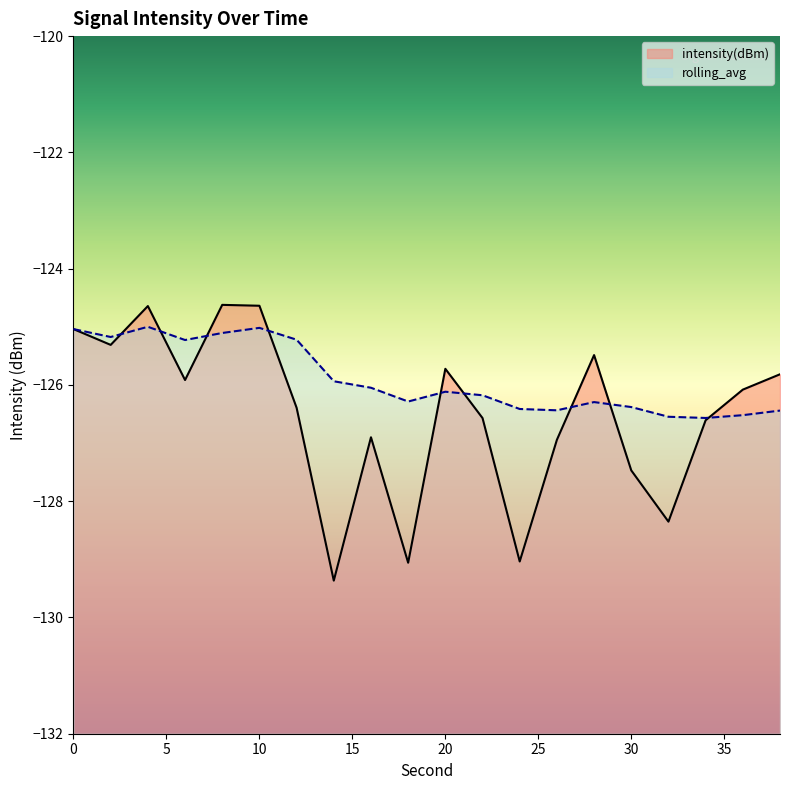

Rank the series by their maximum value, from highest to lowest.

intensity(dBm), rolling_avg